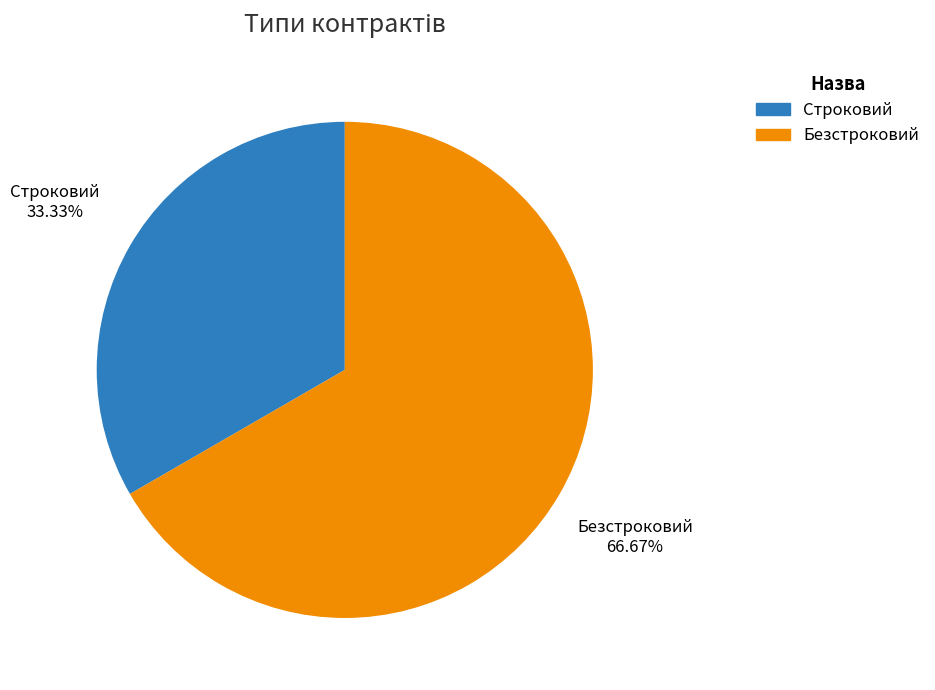

How much of the chart is everything except Строковий?

66.7%